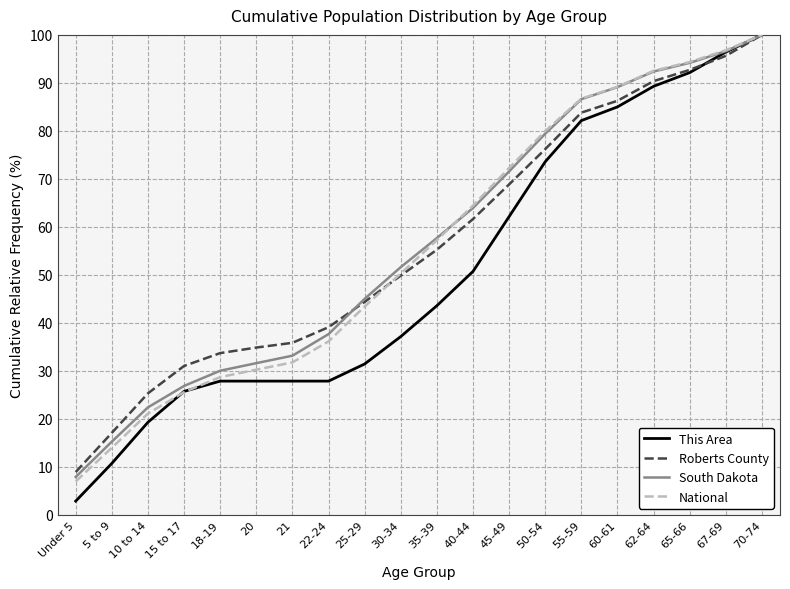

Which category has the highest value in the National series?

70-74